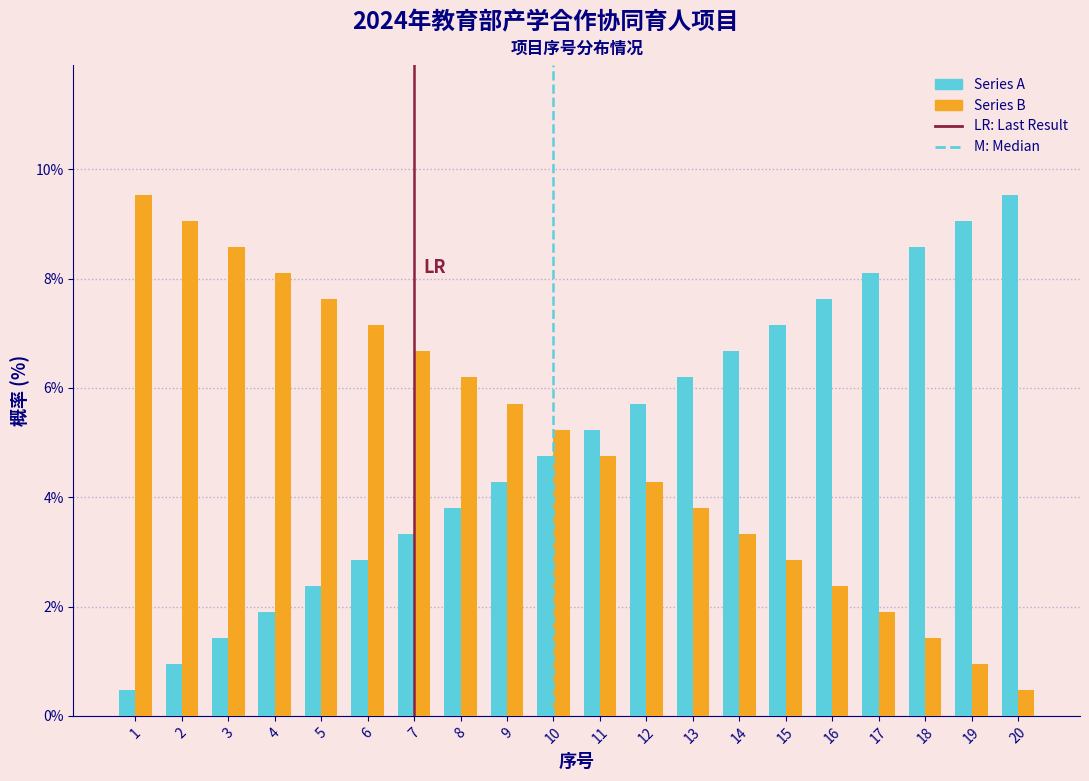

The Series A series shows 7.1 at 15. True or false?

True